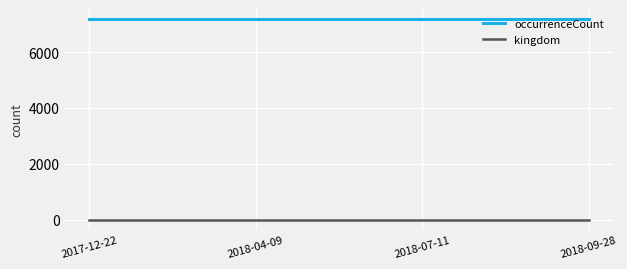

Rank the series by their maximum value, from highest to lowest.

occurrenceCount, kingdom